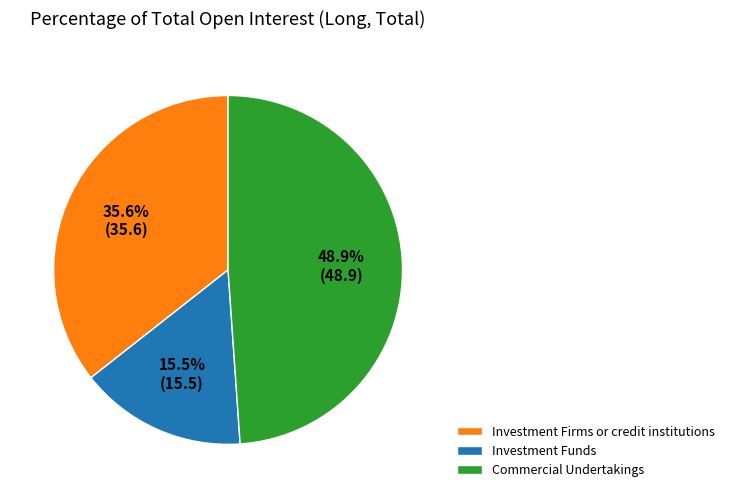

Combined, do Commercial Undertakings and Investment Firms or credit institutions account for over 50%?

Yes